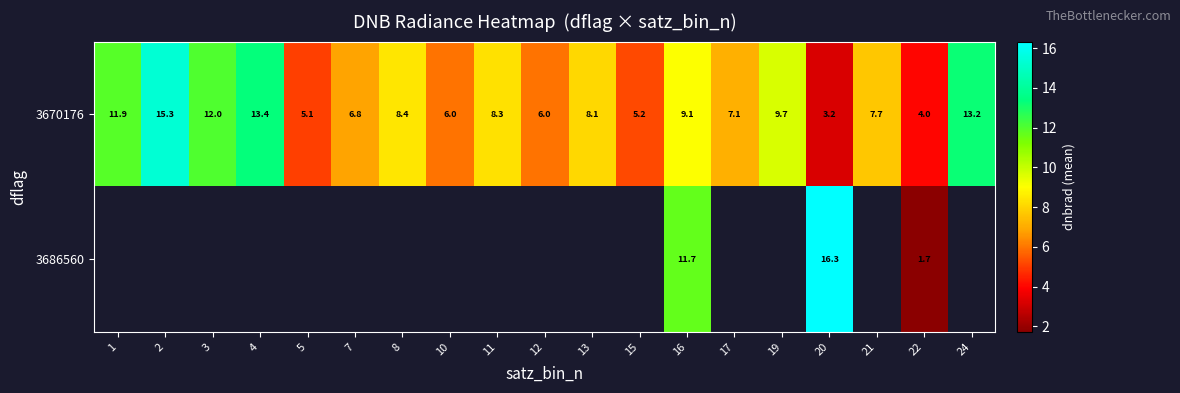

Where is 3670176 nearest to the value 9?

16